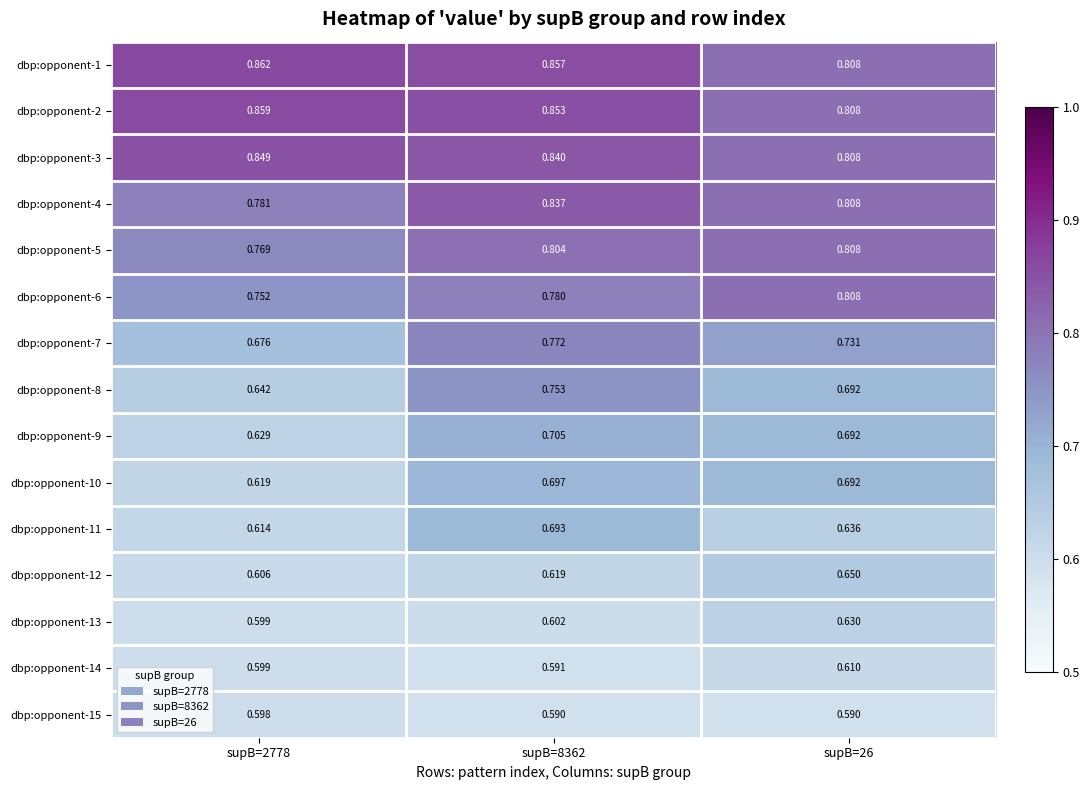

Is the value of dbp:opponent-1 at supB=2778 greater than the value of dbp:opponent-13 at supB=2778?

Yes